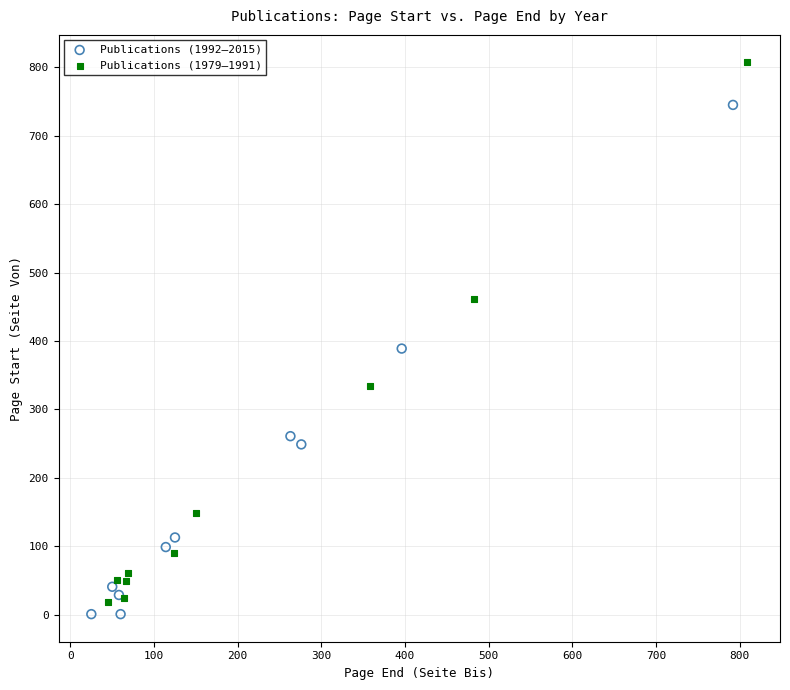

Which series has the widest spread of Y values?

Publications (1979–1991)